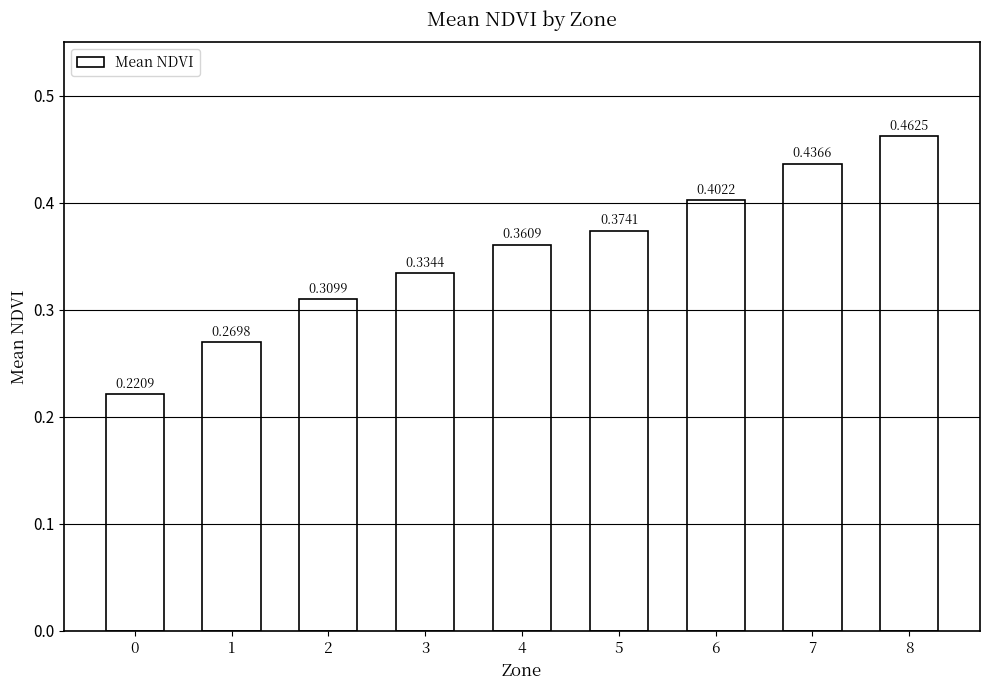

Which category has the highest value across all series?

8